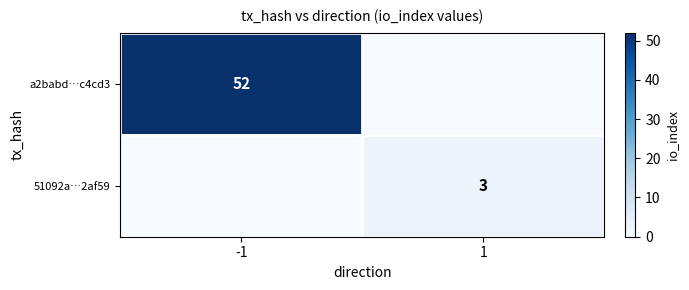

The value of a2babd…c4cd3 at -1 is 32. True or false?

False